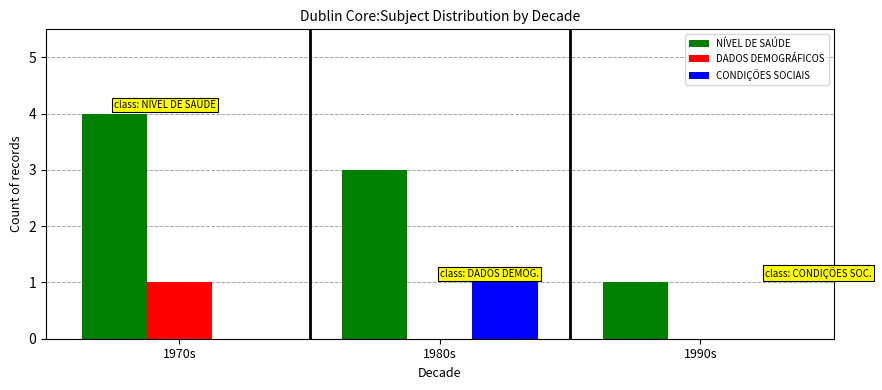

At which category does the chart reach its peak across all series?

1970s